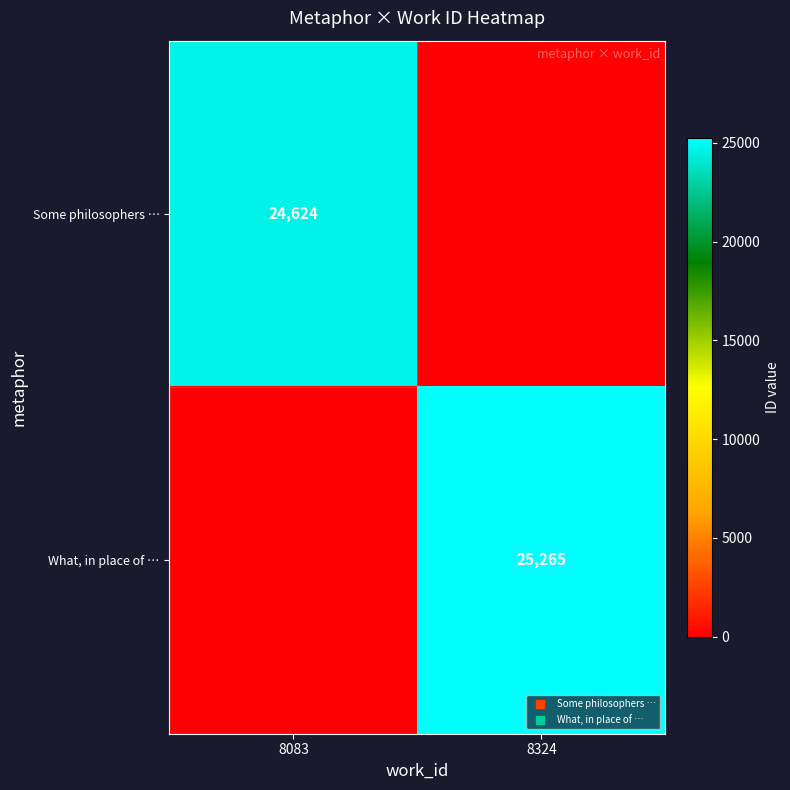

The What, in place of … series shows 0 at 8083. True or false?

True